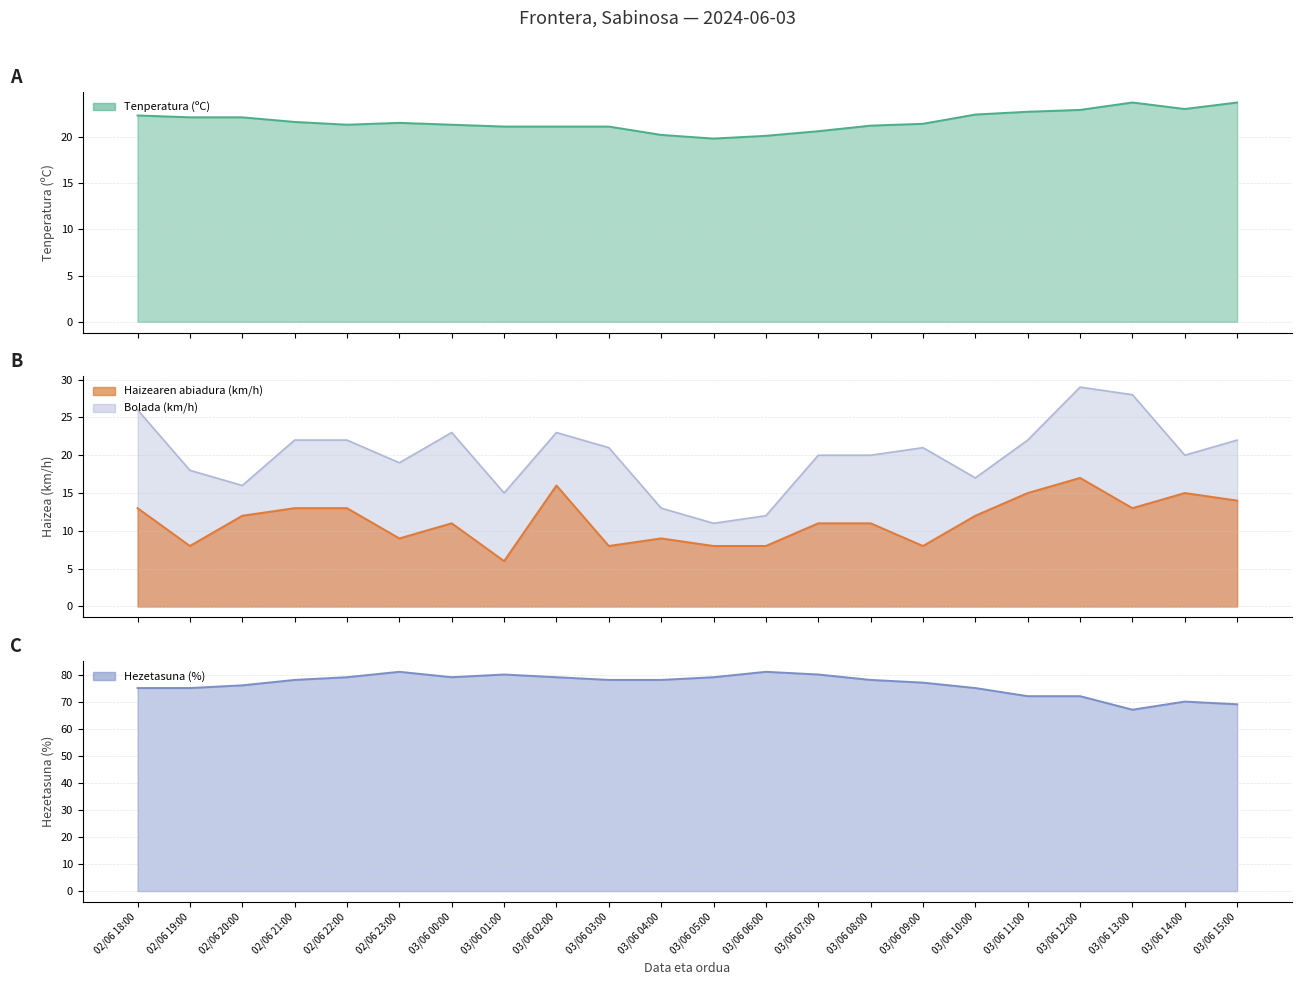

Is the value of Hezetasuna (%) at 03/06 09:00 greater than the value of Tenperatura (ºC) at 03/06 12:00?

Yes